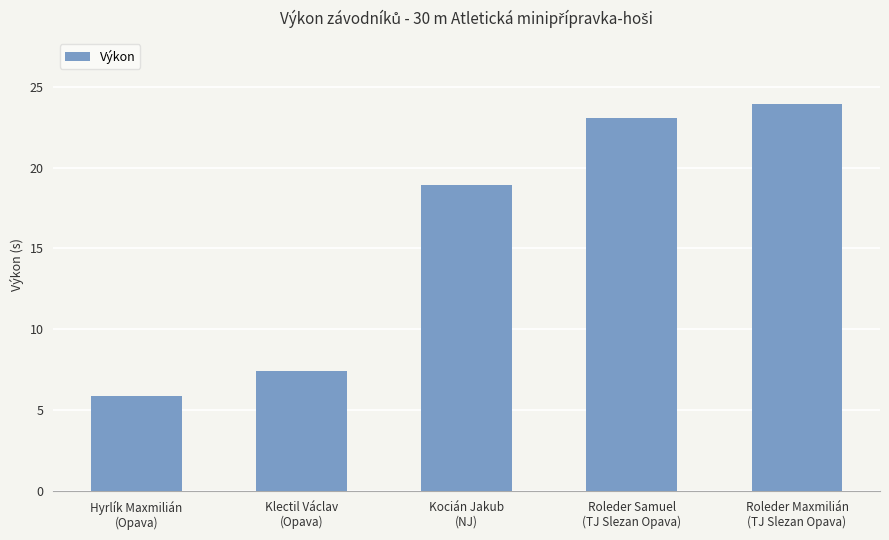

What is the maximum value shown in the chart?

23.9